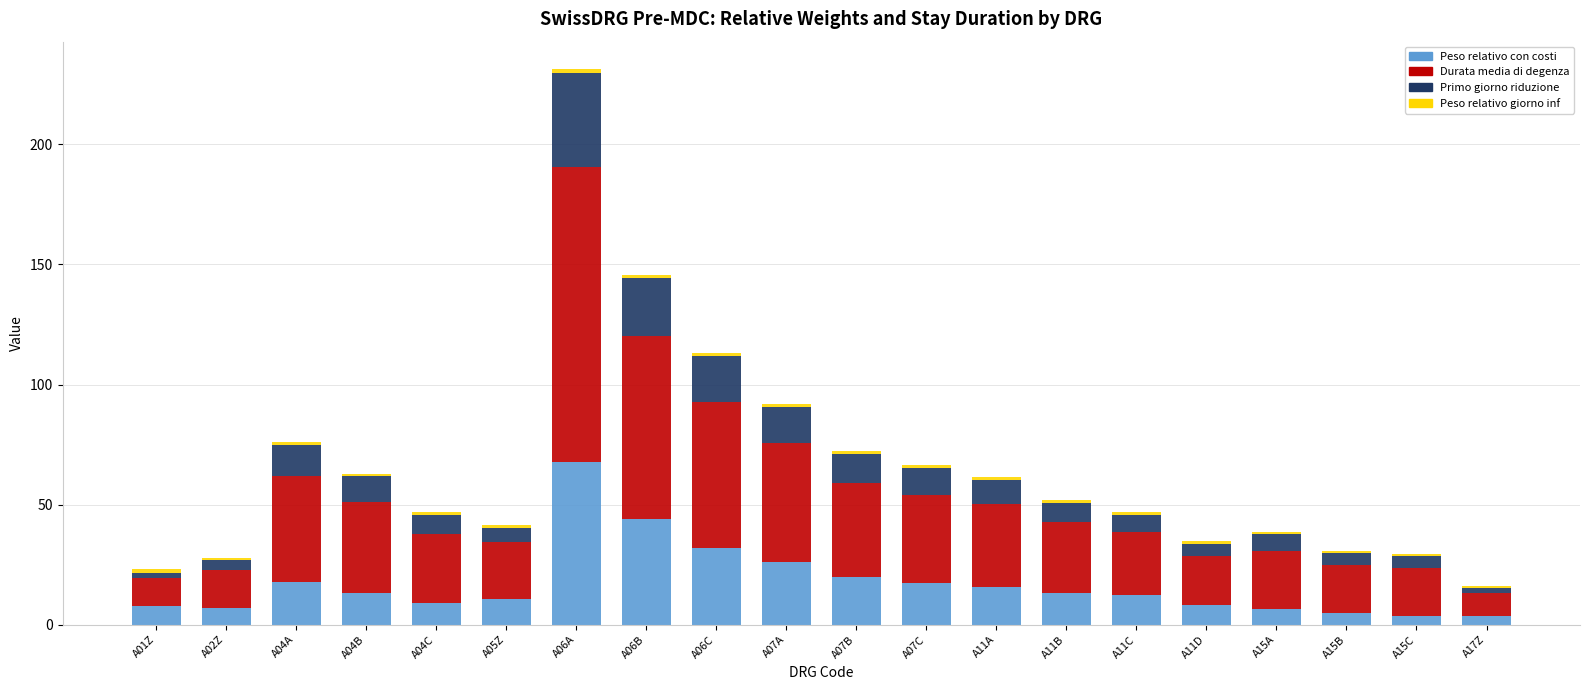

Is it true that Peso relativo con costi equals 39.7 at A07A?

False